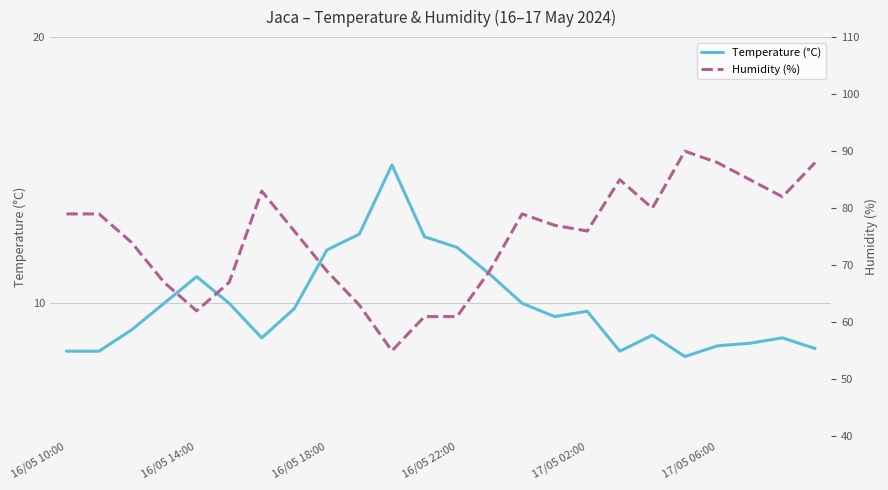

True or false: Humidity (%) has more than 0 interior local peaks.

True